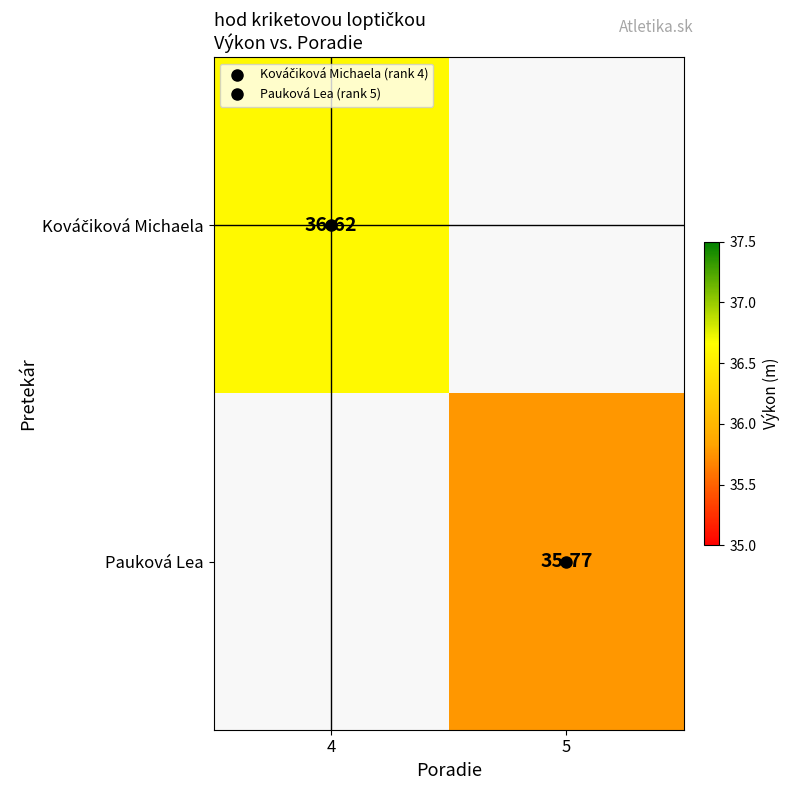

What is the minimum value shown in the chart?

35.8